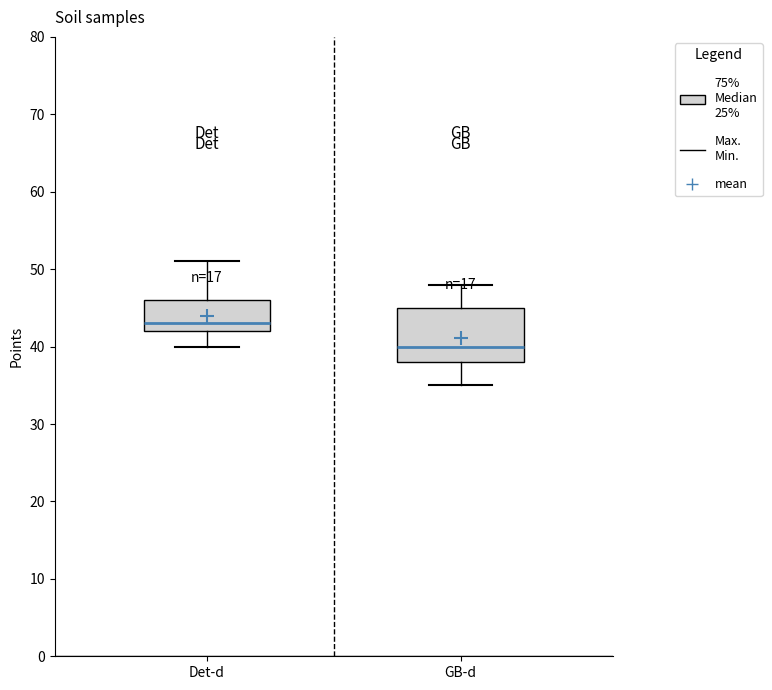

Where is the lower edge of the box for Det-d on the y-axis? The values are not printed on the chart, so give them approximately, as read against the axis.

42